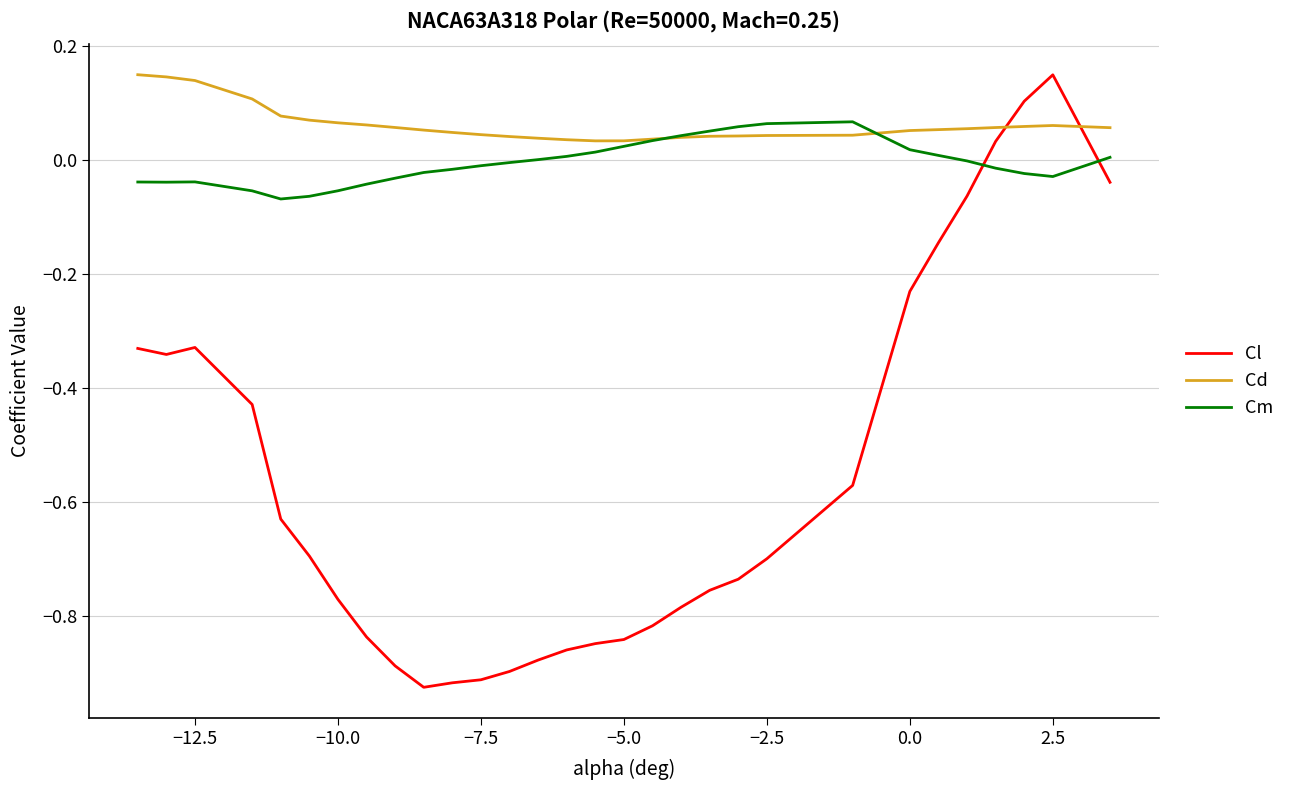

How many times do Cl and Cm cross each other?

2